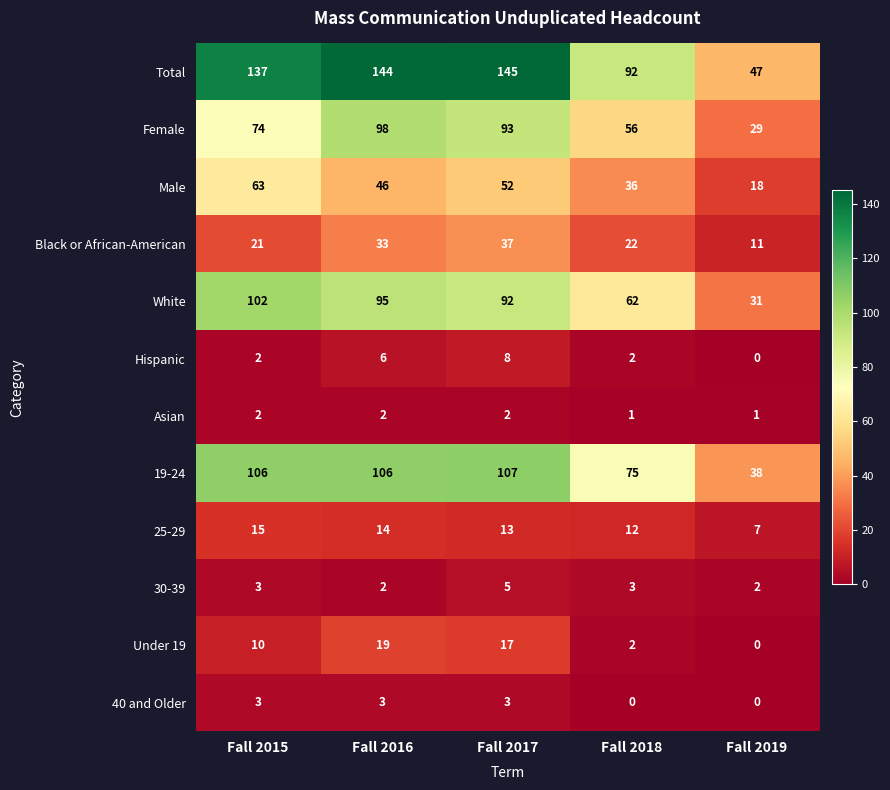

What is the difference between the highest and lowest values at Fall 2015?

135